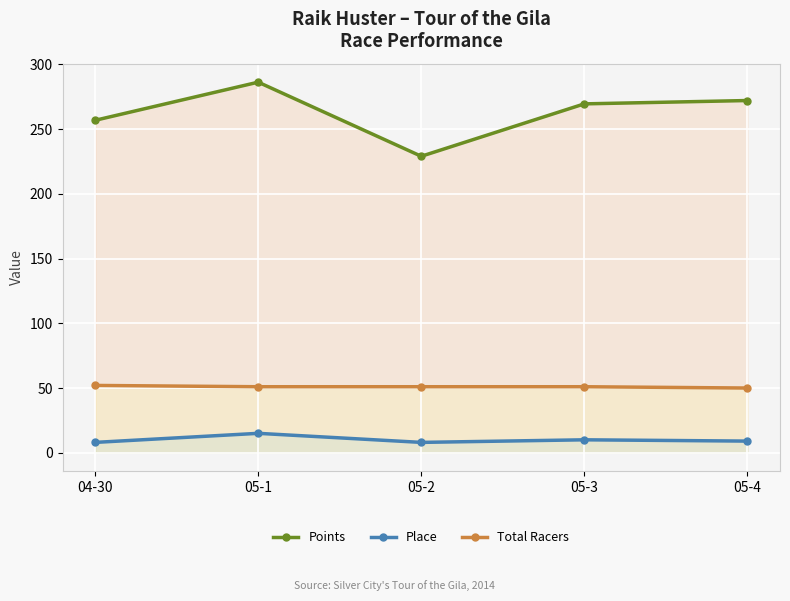

True or false: Place and Points intersect in this chart.

False